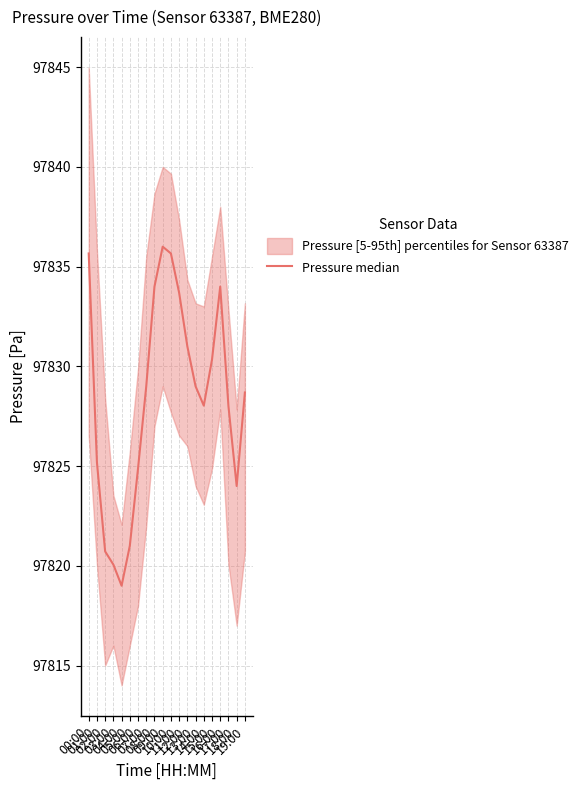

What position from the left is 16:00?

17